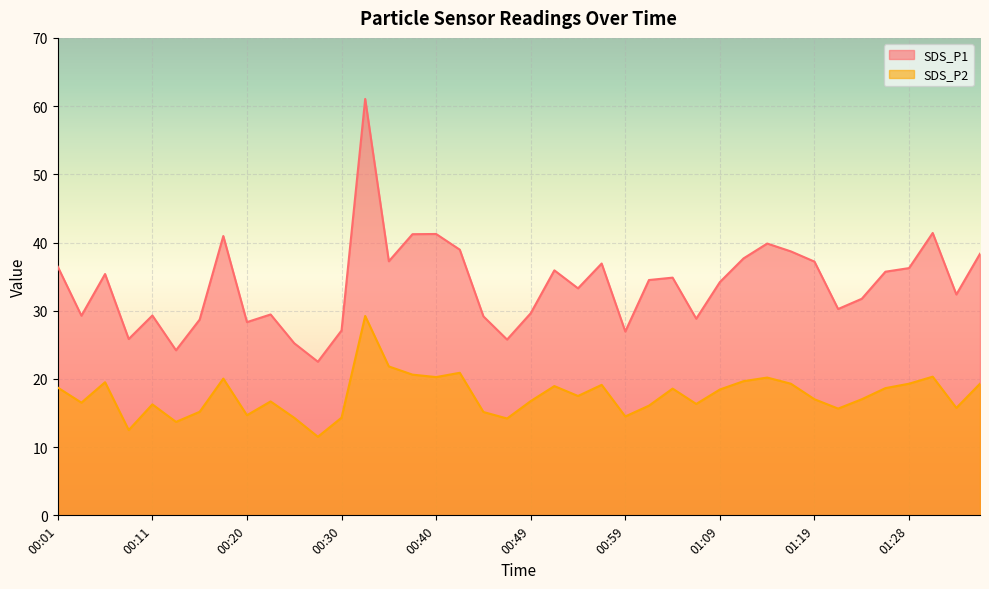

At which category does the chart reach its minimum across all series?

00:28